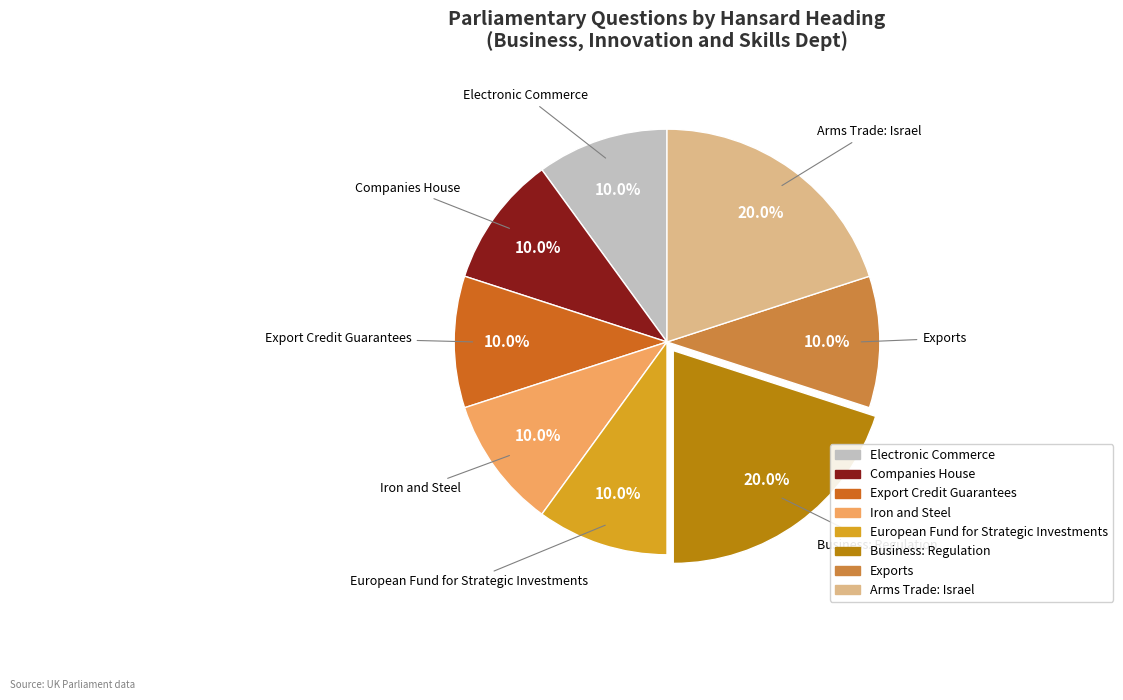

Is there a majority slice in this chart?

No